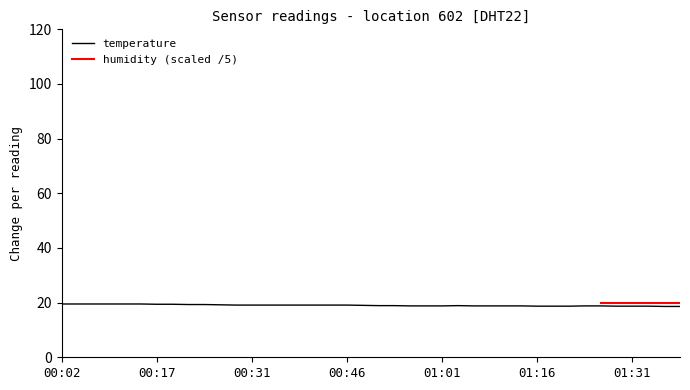

What is the highest value of the temperature series?

19.5